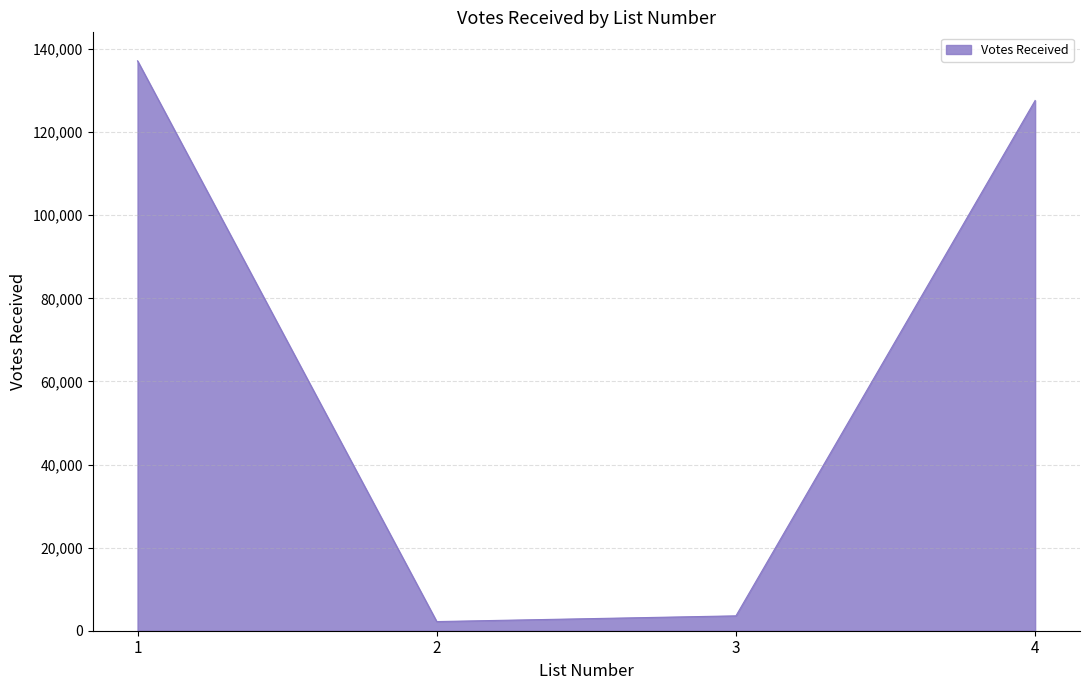

Where is the data nearest to the value 69691?

4